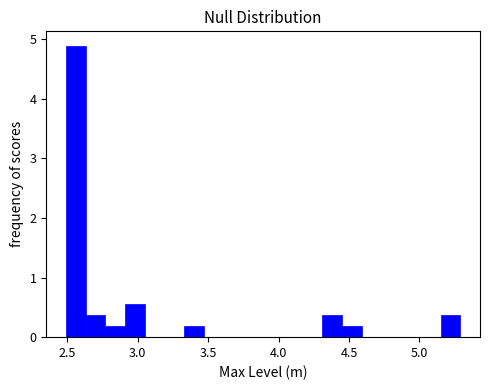

Read against the x-axis, roughly where is the centre of the tallest bar?

2.55